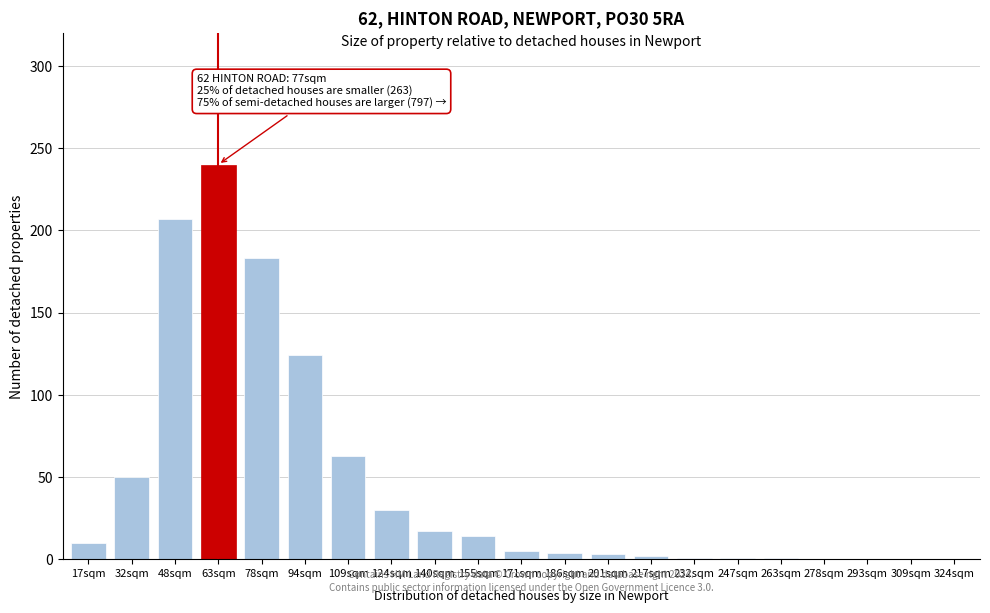

Is it true that the value at 78sqm is 97?

False